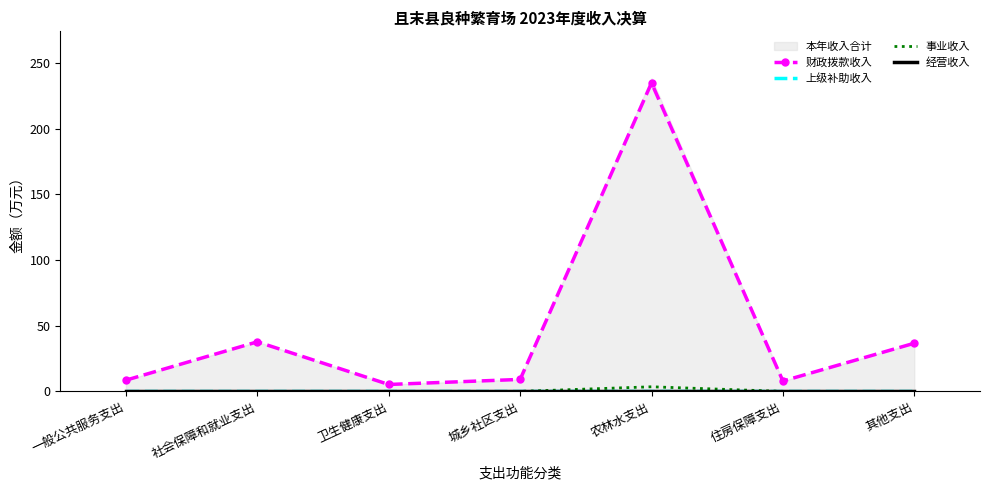

Reading left to right, extract all data points from this chart.

财政拨款收入: 一般公共服务支出=8.6	社会保障和就业支出=37.7	卫生健康支出=5.3	城乡社区支出=9.1	农林水支出=234.8	住房保障支出=7.9	其他支出=36.7
上级补助收入: 一般公共服务支出=0.0	社会保障和就业支出=0.0	卫生健康支出=0.0	城乡社区支出=0.0	农林水支出=0.0	住房保障支出=0.0	其他支出=0.0
事业收入: 一般公共服务支出=0.0	社会保障和就业支出=0.0	卫生健康支出=0.0	城乡社区支出=0.0	农林水支出=3.5	住房保障支出=0.0	其他支出=0.0
经营收入: 一般公共服务支出=0.0	社会保障和就业支出=0.0	卫生健康支出=0.0	城乡社区支出=0.0	农林水支出=0.0	住房保障支出=0.0	其他支出=0.0